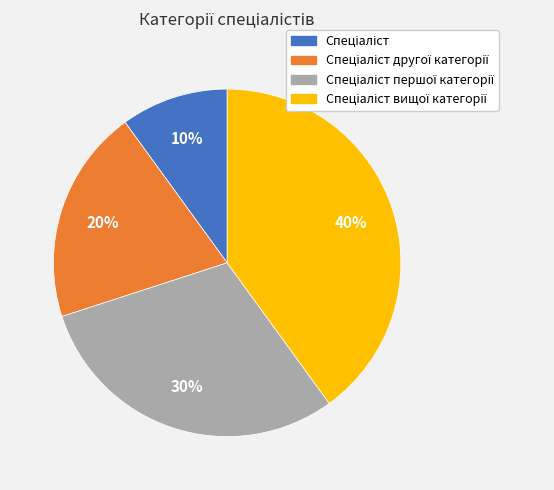

To the nearest percent, what is the difference between the largest and smallest slice percentages?

30%